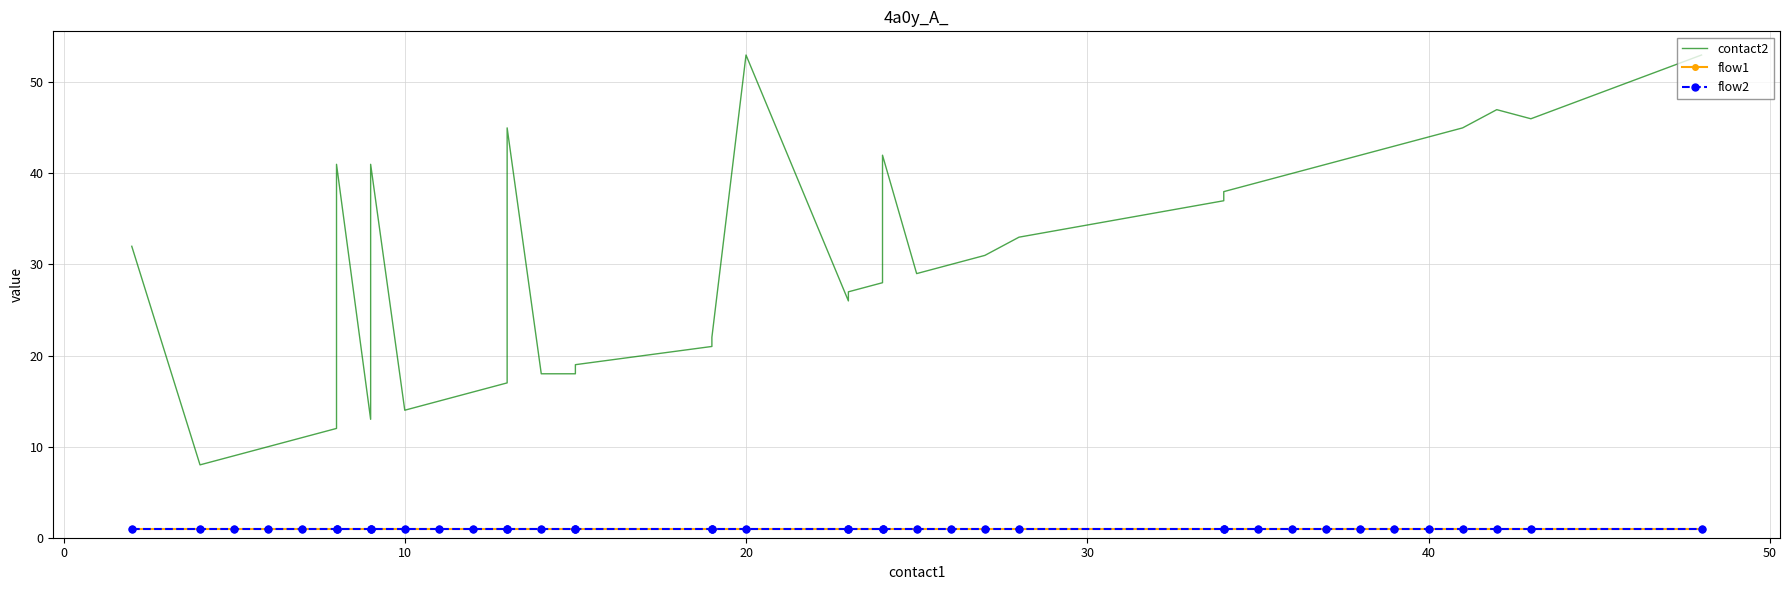

What are all the series names shown in the legend?

contact2, flow1, flow2